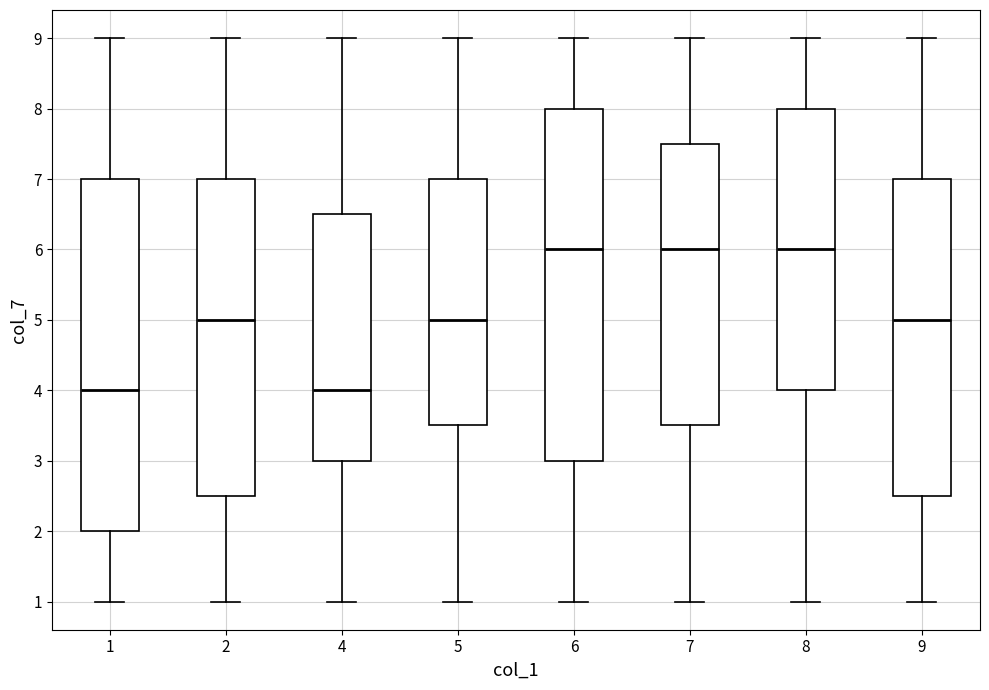

Where is the upper edge of the box at x = 5 on the y-axis? The values are not printed on the chart, so give them approximately, as read against the axis.

7.0